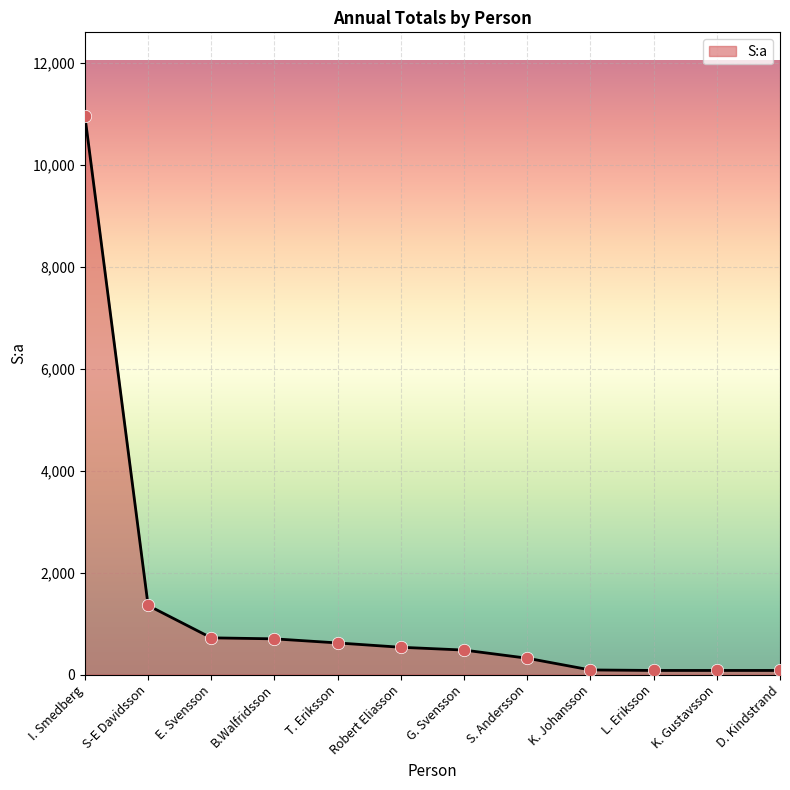

What is the change in value from S-E Davidsson to G. Svensson?

-875